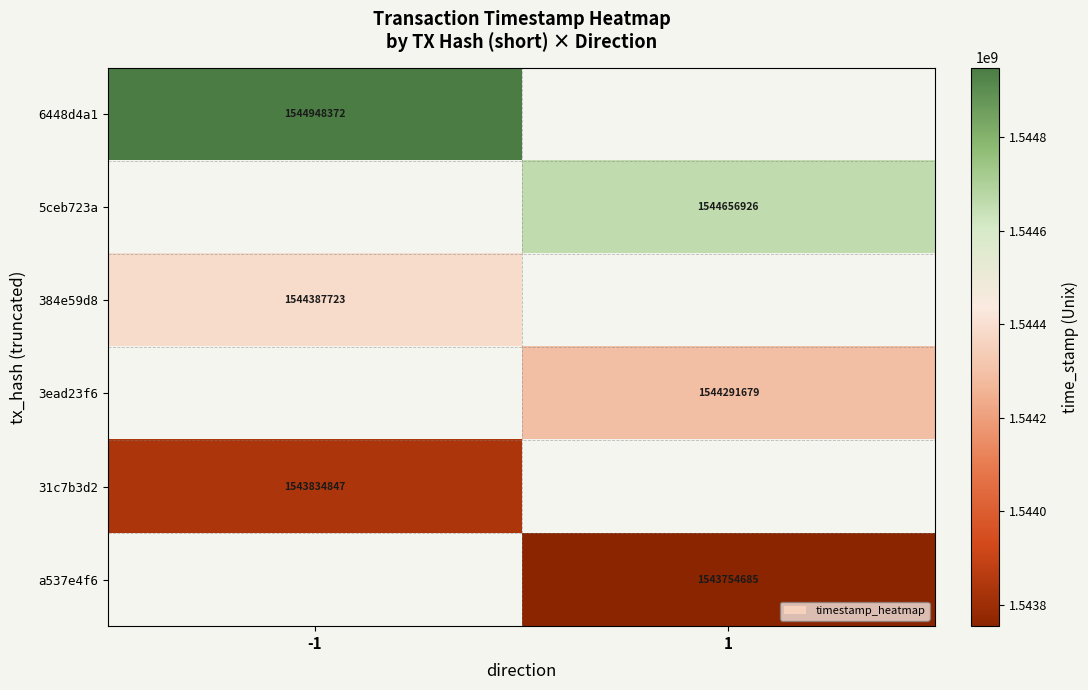

What is the maximum value shown in the chart?

1544948372.0